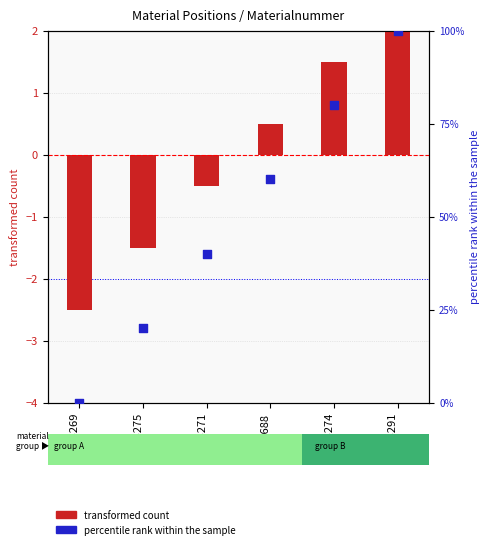

Is the value of percentile rank within the sample at 1223275 greater than the value of transformed count at 1223291?

Yes